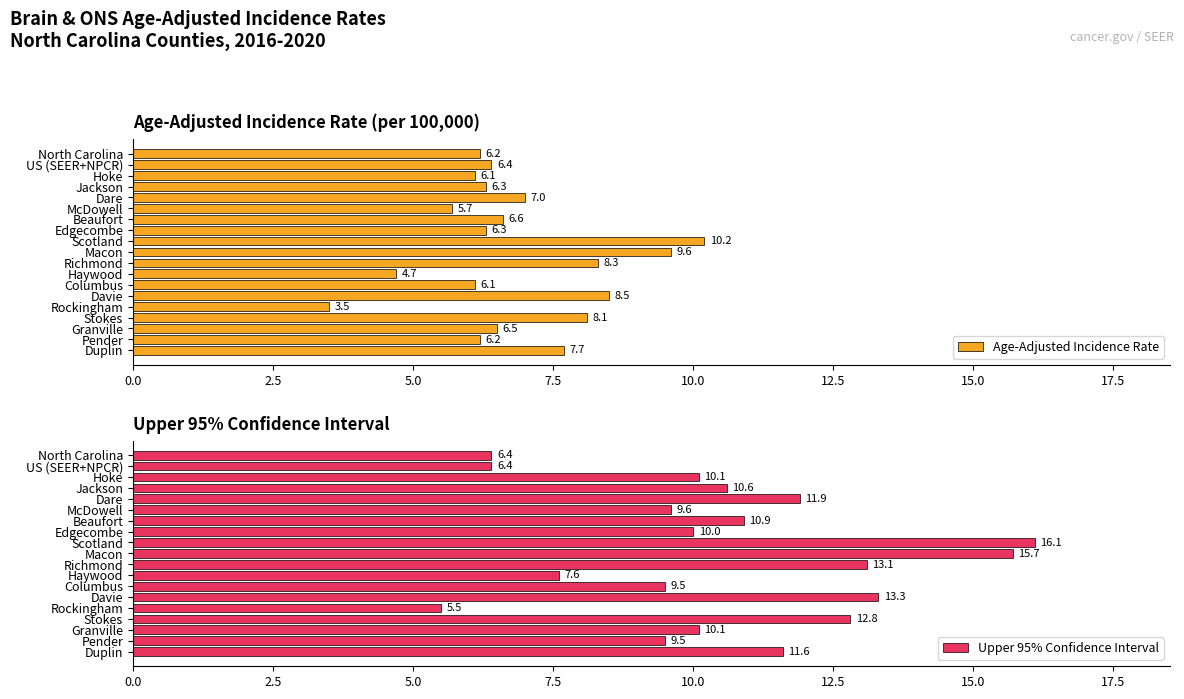

What value does the Age-Adjusted Incidence Rate series have at US (SEER+NPCR)?

6.4